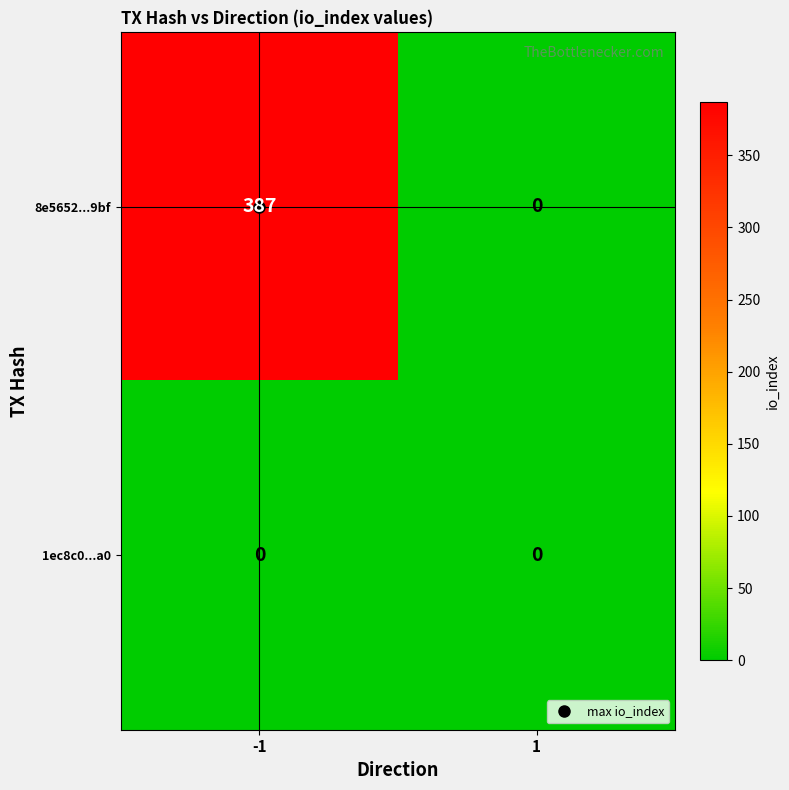

Which series has the widest spread of values?

8e5652...9bf